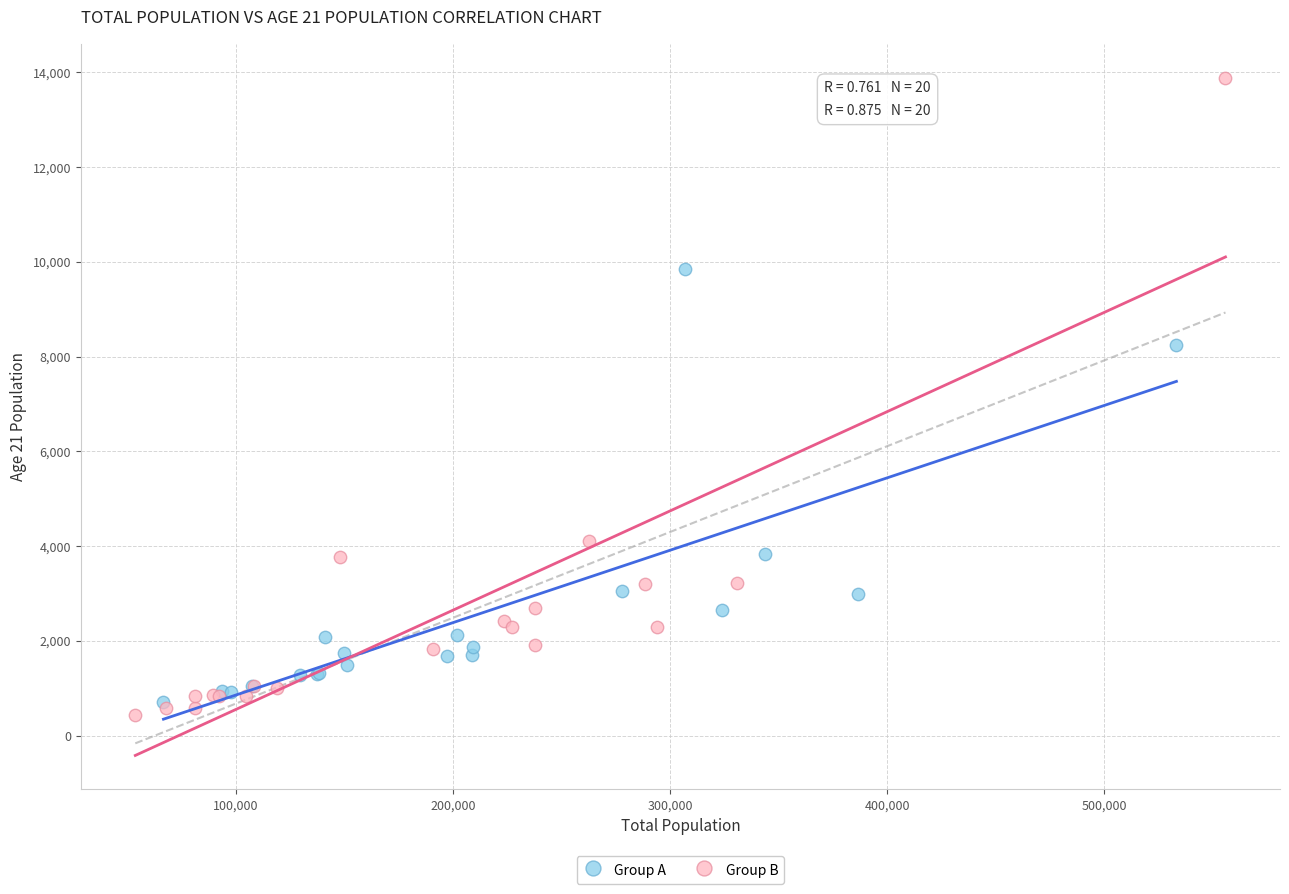

Which series reaches the maximum Y coordinate?

Group B